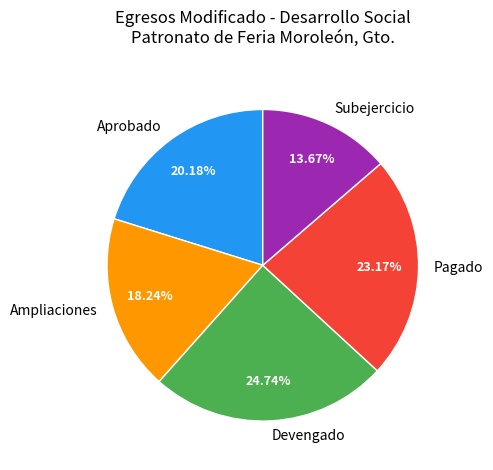

Do Devengado and Subejercicio together represent more than half of the pie?

No